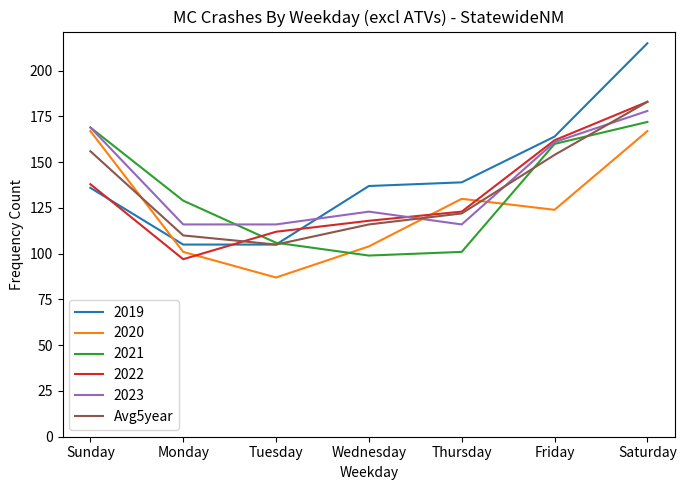

Which series has the largest range (max minus min)?

2019